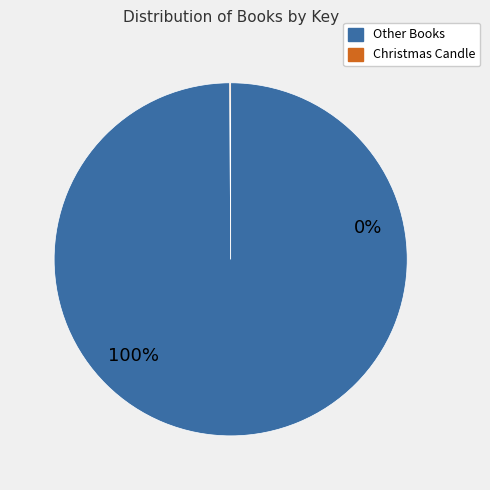

True or false: Christmas Candle accounts for 0% of the total.

True